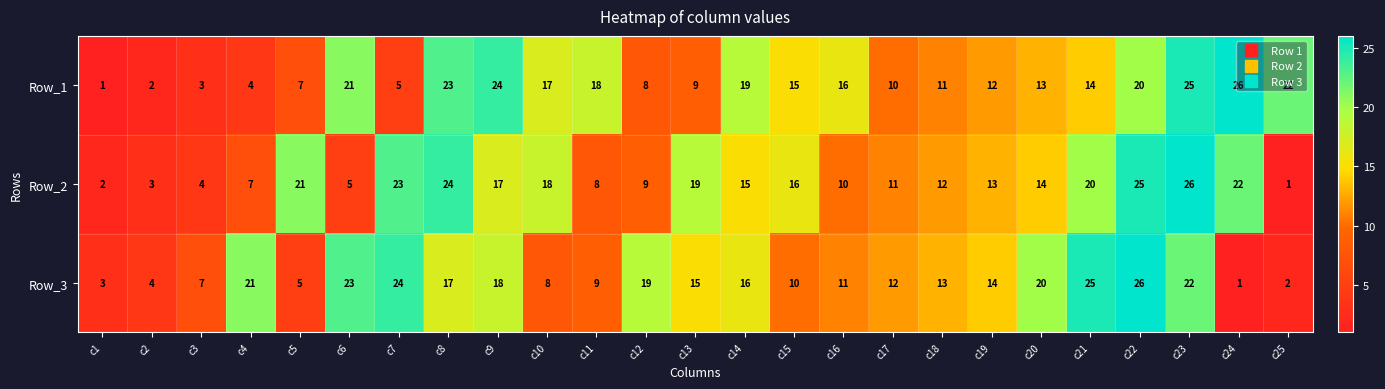

What is the maximum value shown in the chart?

26